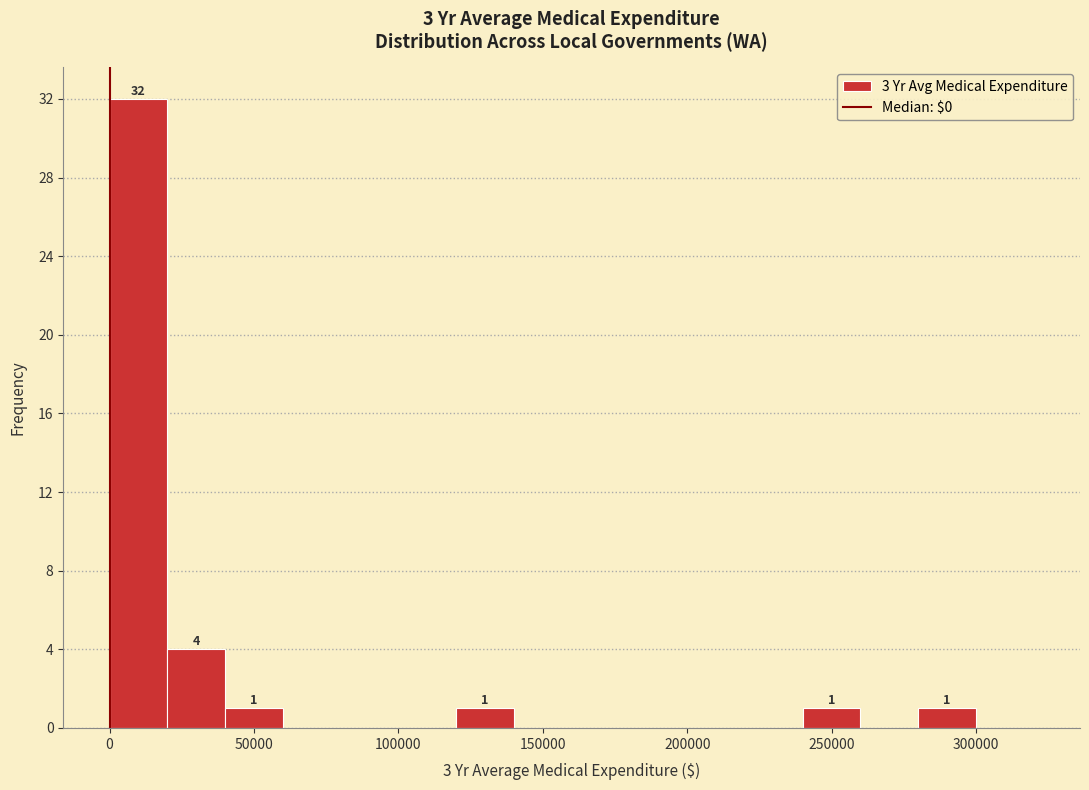

Over which range of the x-axis is the bar tallest?

0 to 20000